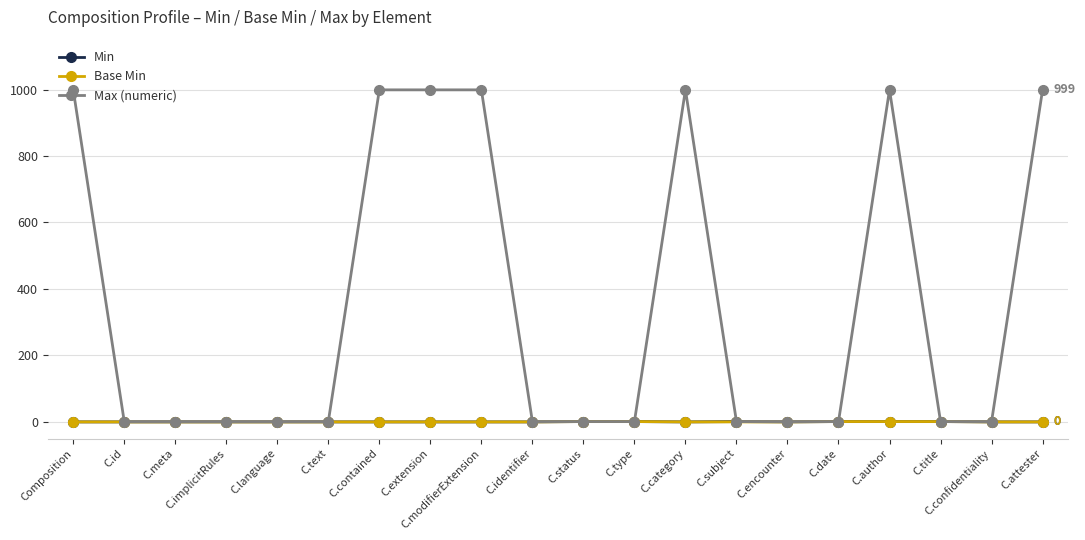

What is the spread (max minus min) of values at C.modifierExtension?

999